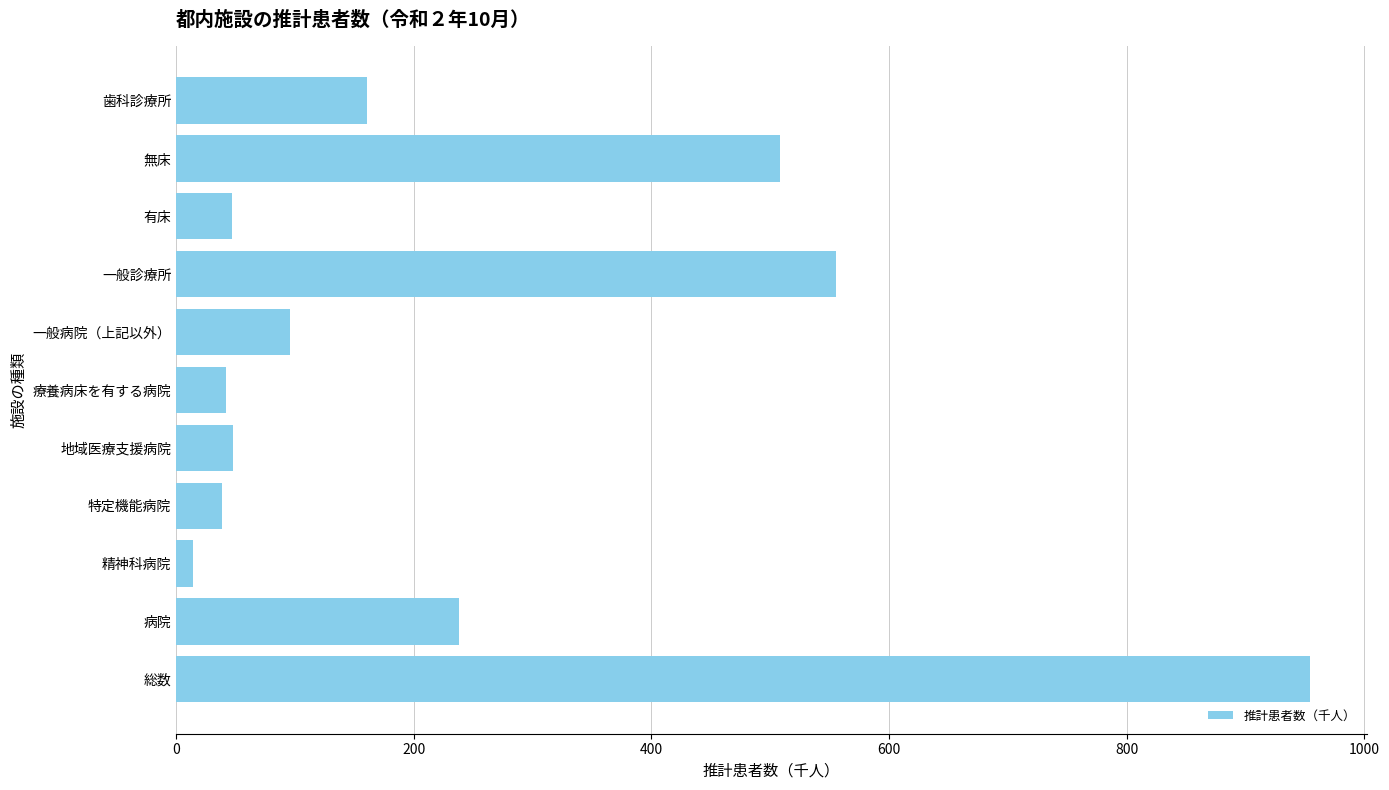

The value at 無床 is 507.9. True or false?

True